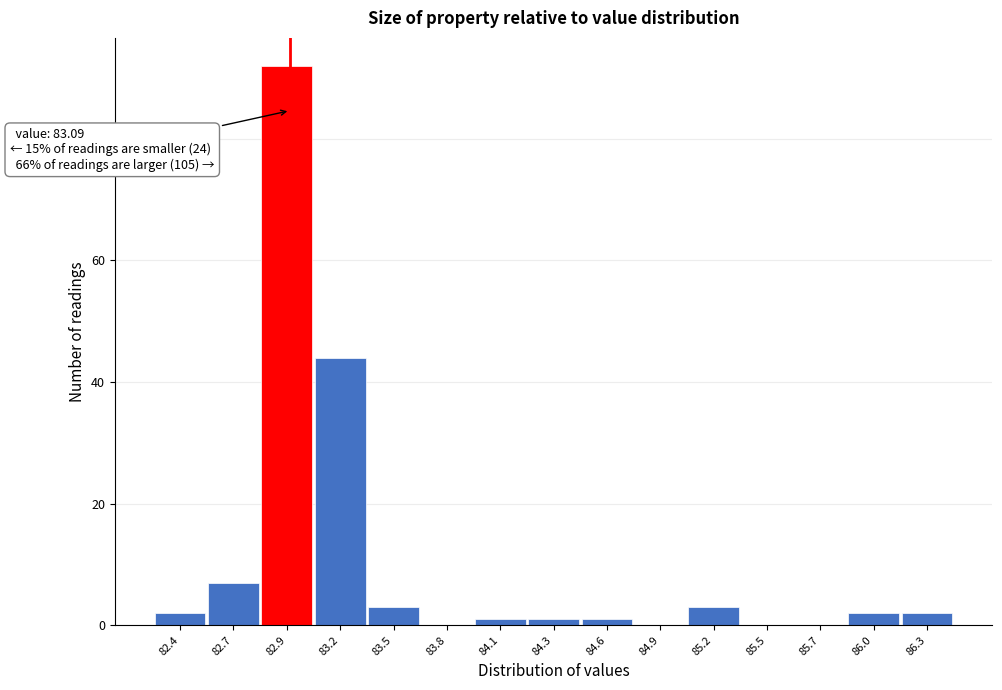

Reading left to right, what are all the values shown in this chart?

82.4=2	82.7=7	82.9=92	83.2=44	83.5=3	83.8=0	84.1=1	84.3=1	84.6=1	84.9=0	85.2=3	85.5=0	85.7=0	86.0=2	86.3=2